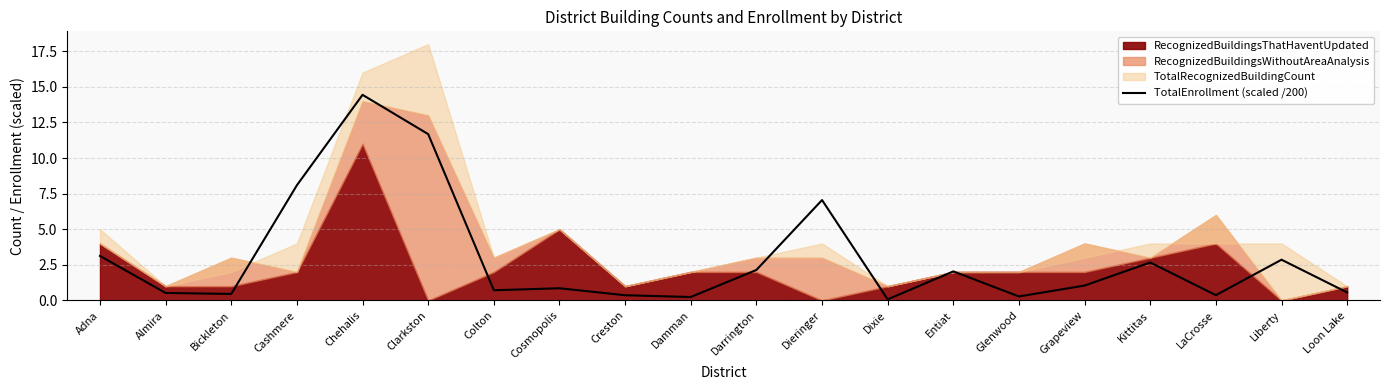

What is the maximum value for TotalEnrollment (scaled /200)?

14.4